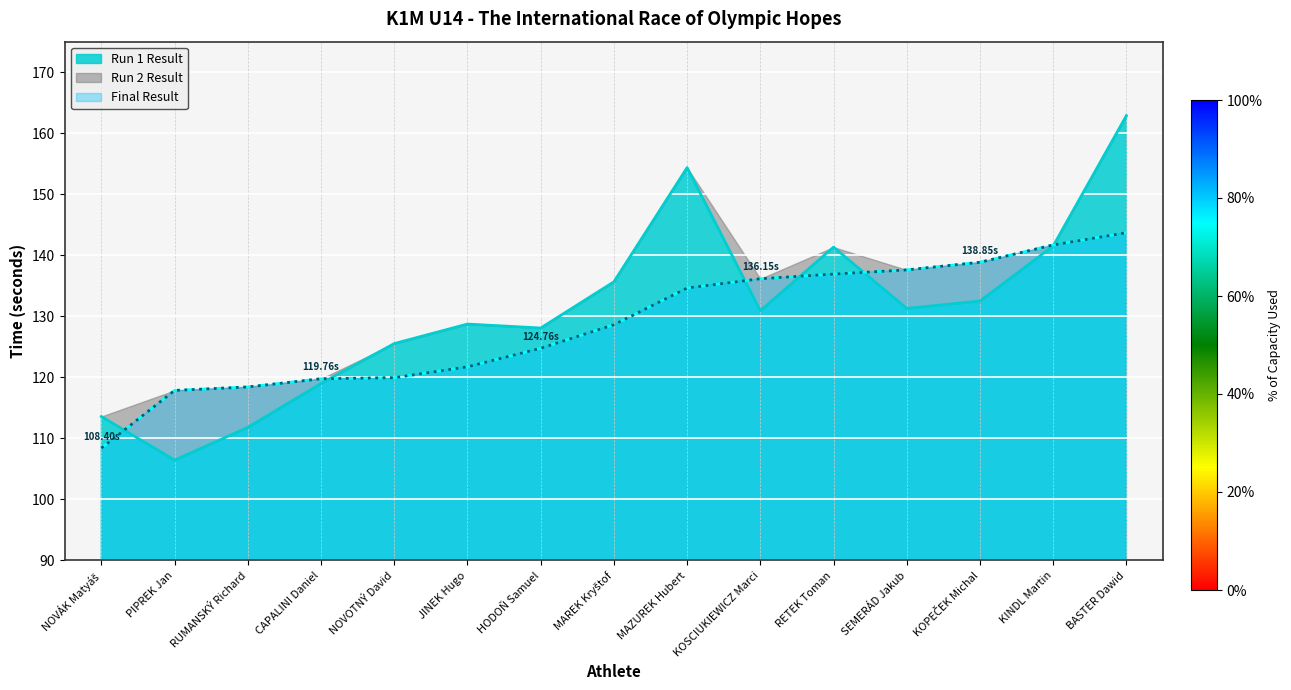

What is the difference between the maximum and minimum values in the Final Result series?

35.3